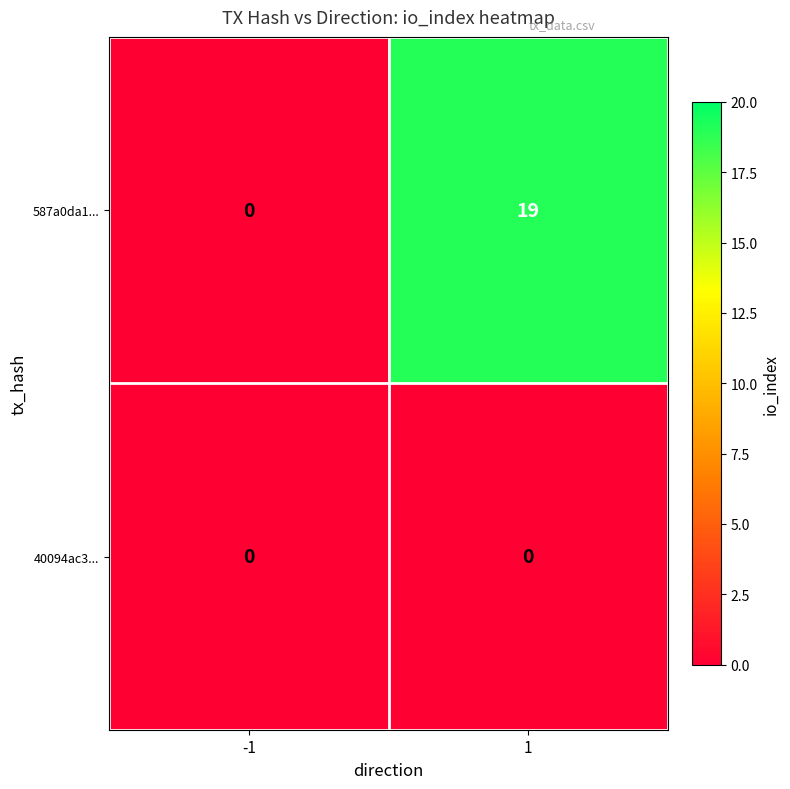

What is the sum of all 587a0da1... values?

19